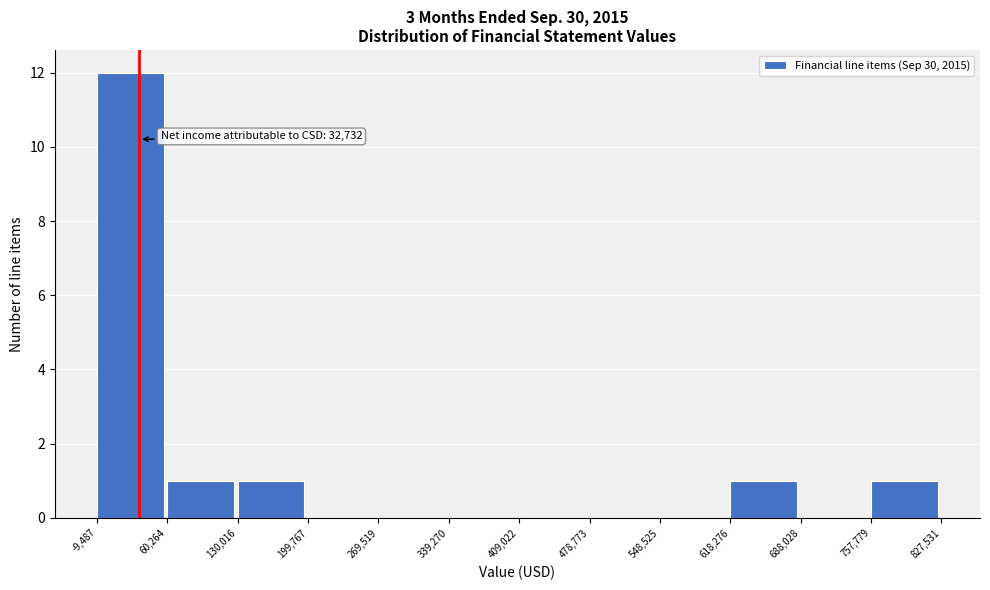

Over which range of the x-axis is the bar tallest?

-9,487 to 60,264